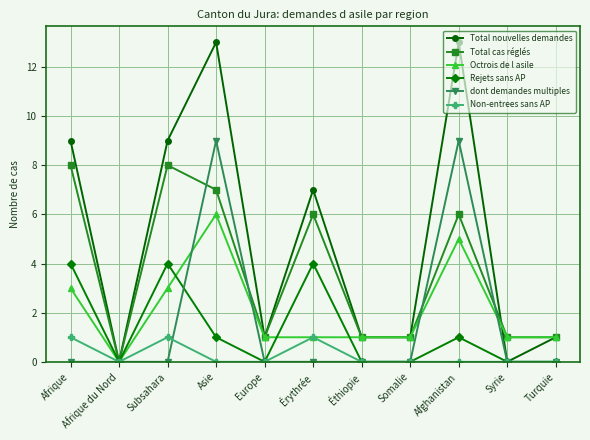

Reading left to right, extract all data points from this chart.

Total nouvelles demandes: 9	0	9	13	1	7	1	1	13	0	1
Total cas réglés: 8	0	8	7	1	6	1	1	6	1	1
Octrois de l asile: 3	0	3	6	1	1	1	1	5	1	1
Rejets sans AP: 4	0	4	1	0	4	0	0	1	0	0
dont demandes multiples: 0	0	0	9	0	0	0	0	9	0	0
Non-entrees sans AP: 1	0	1	0	0	1	0	0	0	0	0